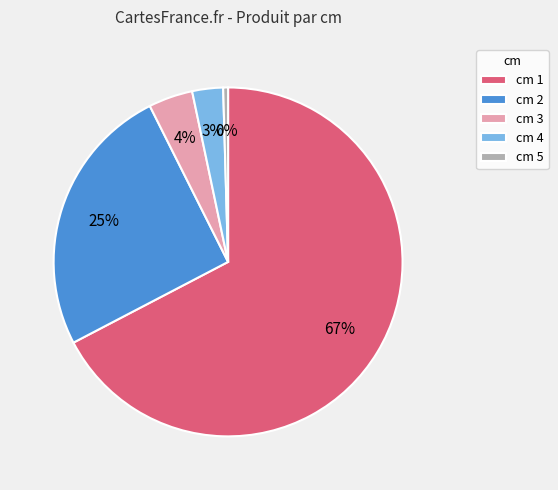

What is the ratio of the value at cm 2 to the value at cm 3?

6.2